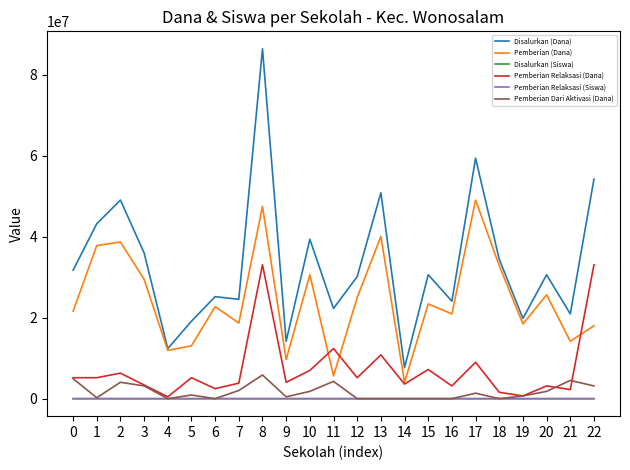

Which series has the largest range (max minus min)?

Disalurkan (Dana)